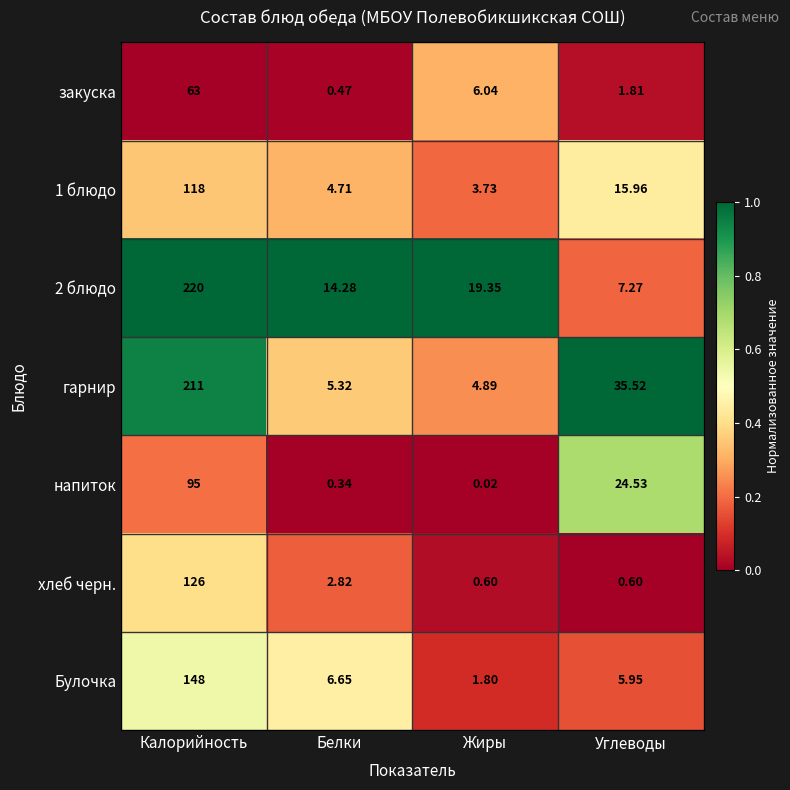

What is the spread (max minus min) of values at Жиры?

19.3